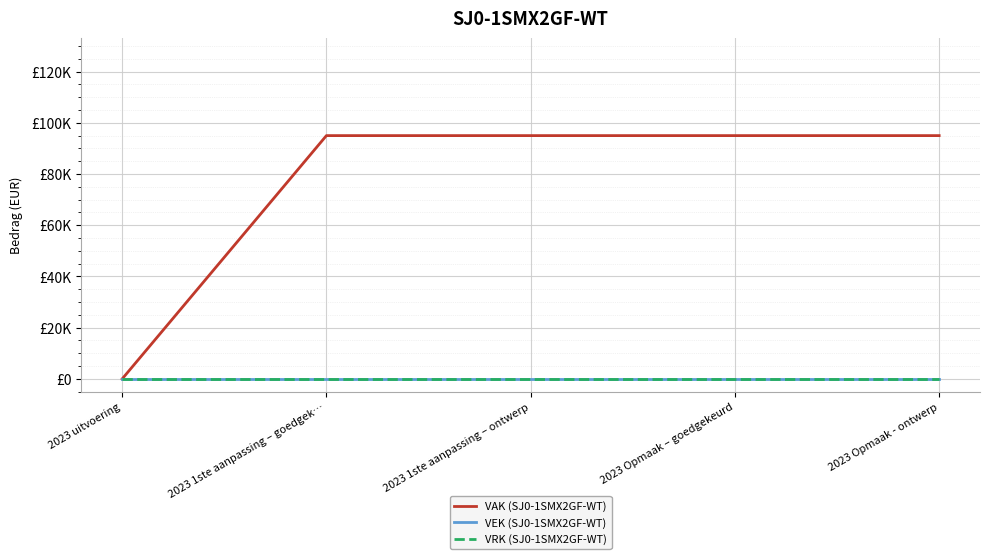

Reading left to right, extract all data points from this chart.

VAK (SJ0-1SMX2GF-WT): 2023 uitvoering=0	2023 1ste aanpassing – goedgek…=95000	2023 1ste aanpassing – ontwerp=95000	2023 Opmaak – goedgekeurd=95000	2023 Opmaak - ontwerp=95000
VEK (SJ0-1SMX2GF-WT): 2023 uitvoering=0	2023 1ste aanpassing – goedgek…=0	2023 1ste aanpassing – ontwerp=0	2023 Opmaak – goedgekeurd=0	2023 Opmaak - ontwerp=0
VRK (SJ0-1SMX2GF-WT): 2023 uitvoering=0	2023 1ste aanpassing – goedgek…=0	2023 1ste aanpassing – ontwerp=0	2023 Opmaak – goedgekeurd=0	2023 Opmaak - ontwerp=0